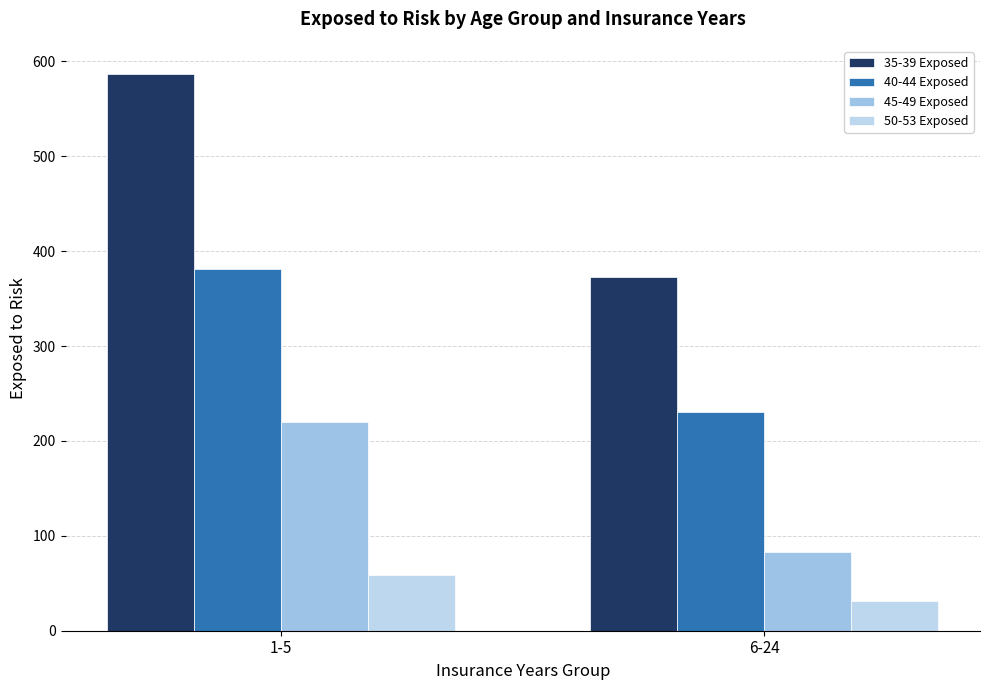

Rank the categories by 35-39 Exposed value from highest to lowest.

1-5, 6-24